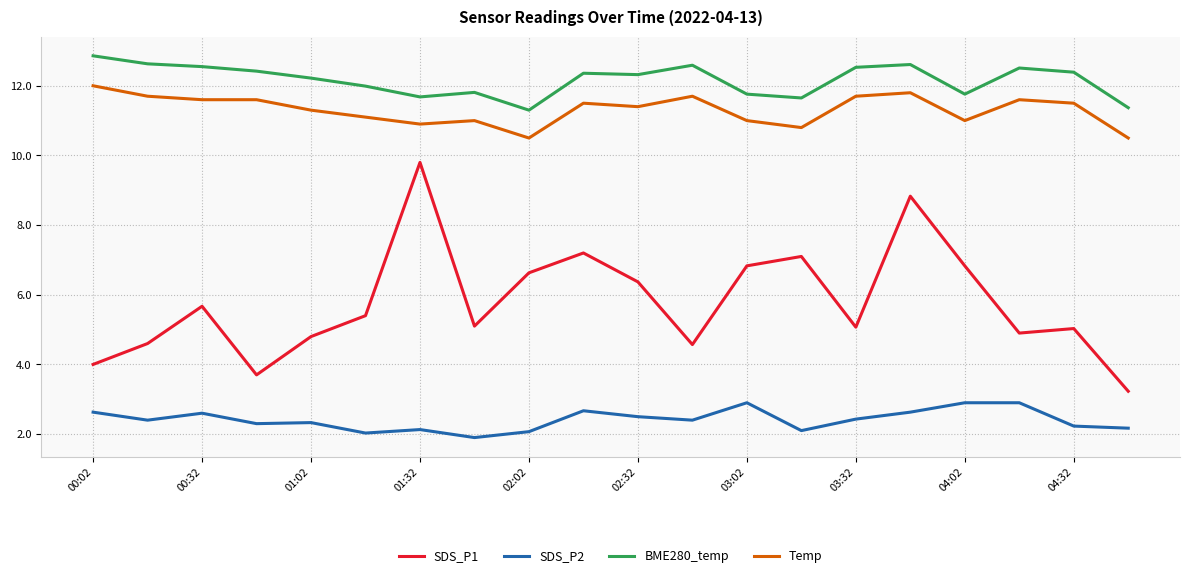

True or false: SDS_P2 and SDS_P1 cross at least once.

False